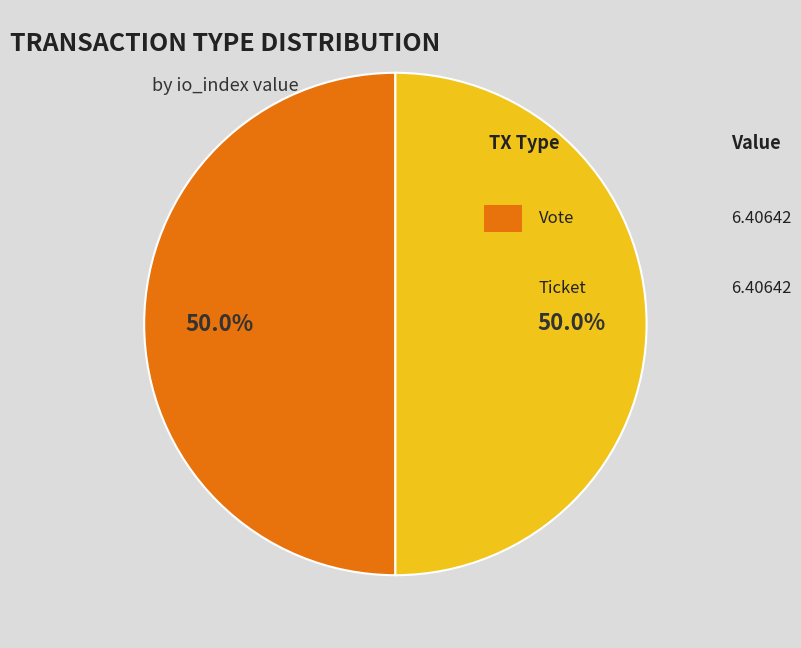

Count the number of slices in the pie.

2